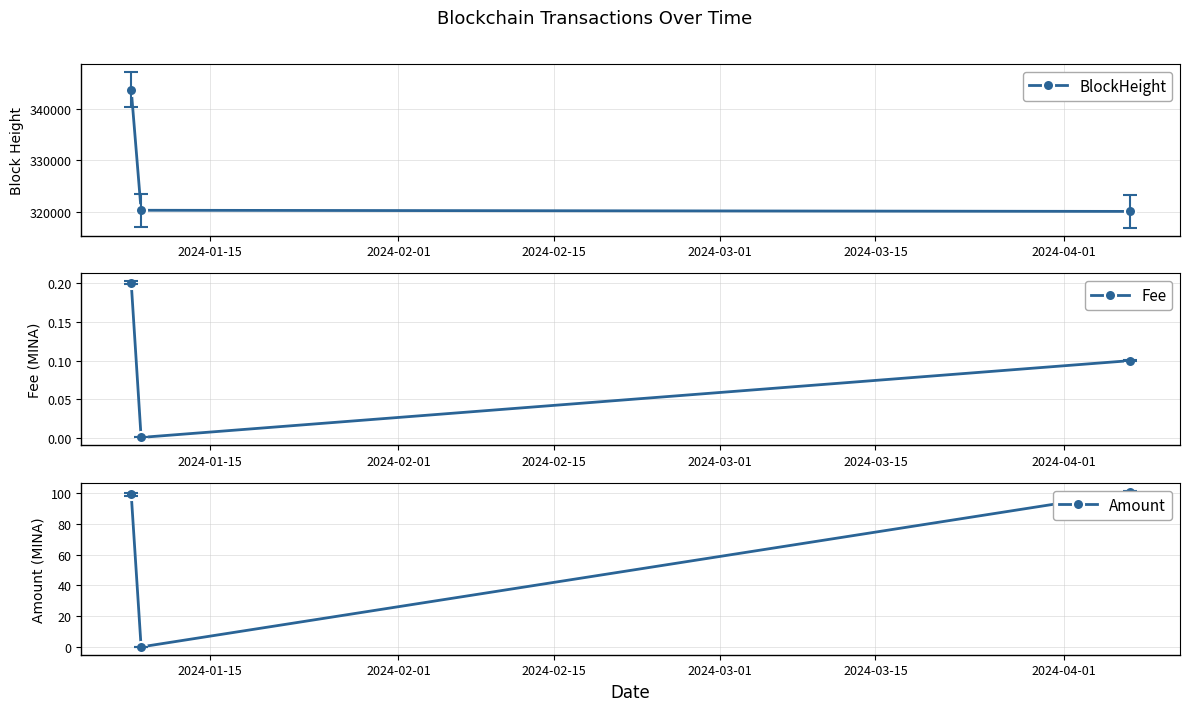

What is the minimum value for BlockHeight?

320103